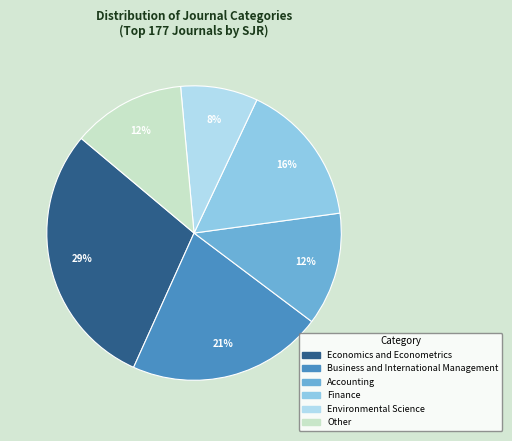

How many slices are in this pie chart?

6